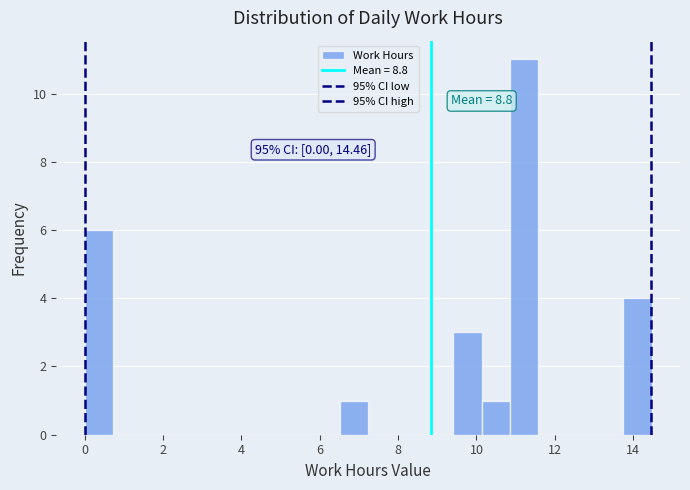

Around what value on the x-axis is the tallest bar? Give the approximate position of its centre, as read against the axis.

11.2